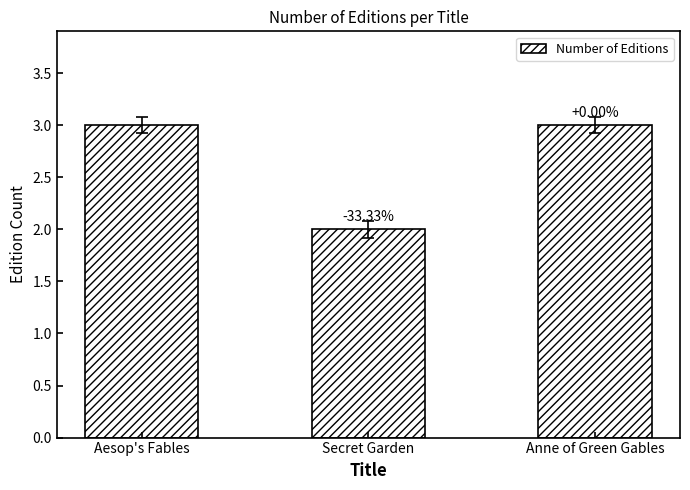

Between Aesop's Fables and Secret Garden, which is larger?

Aesop's Fables